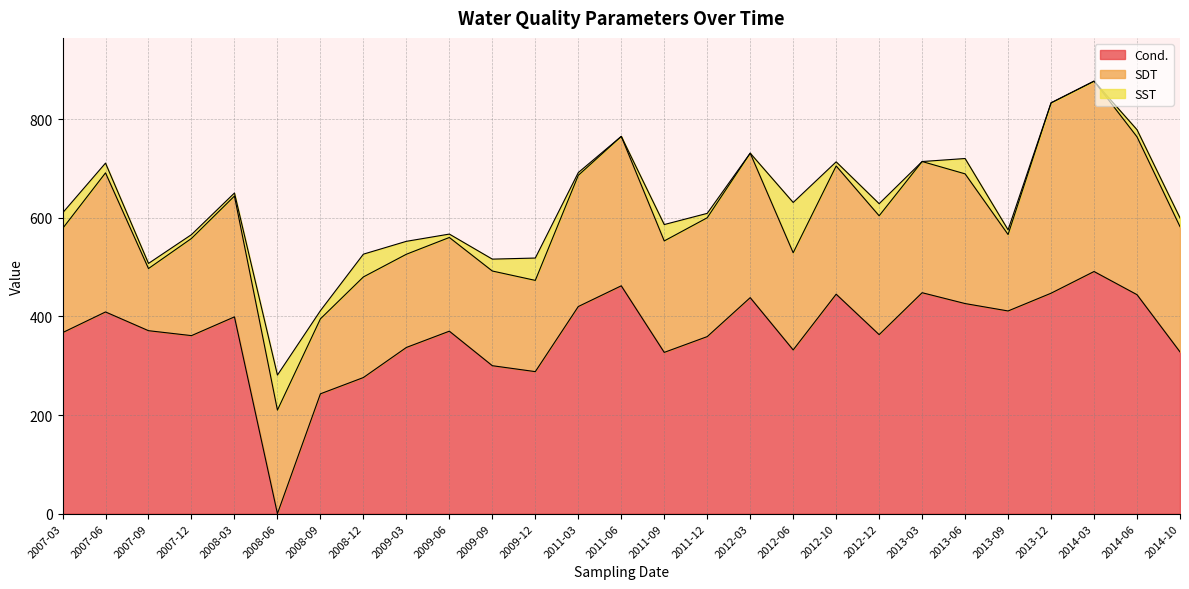

What is the maximum value for SST?

102.0